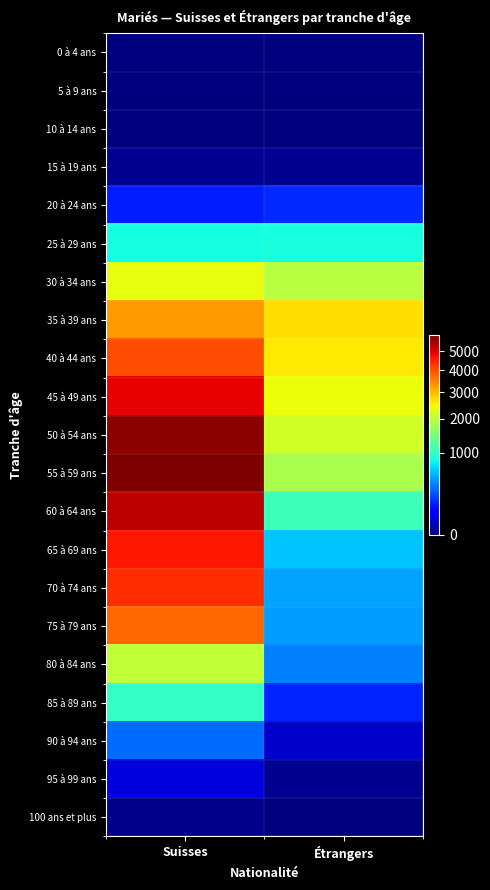

At which category is the sum across all series the highest?

Suisses